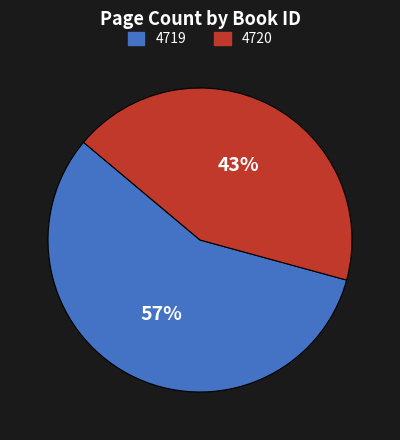

To the nearest percent, what is the average slice percentage?

50%